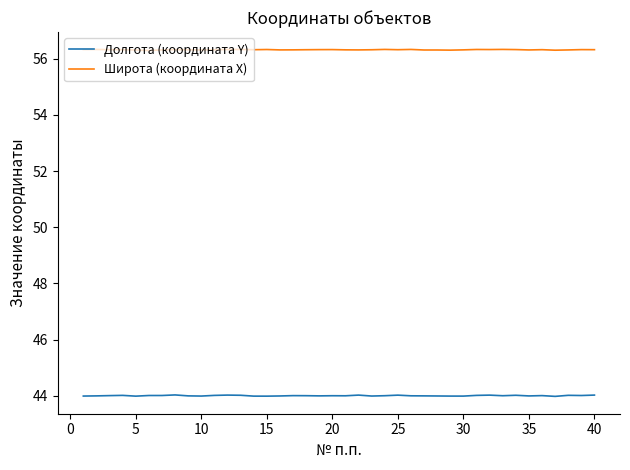

What is the minimum value shown in the chart?

44.0